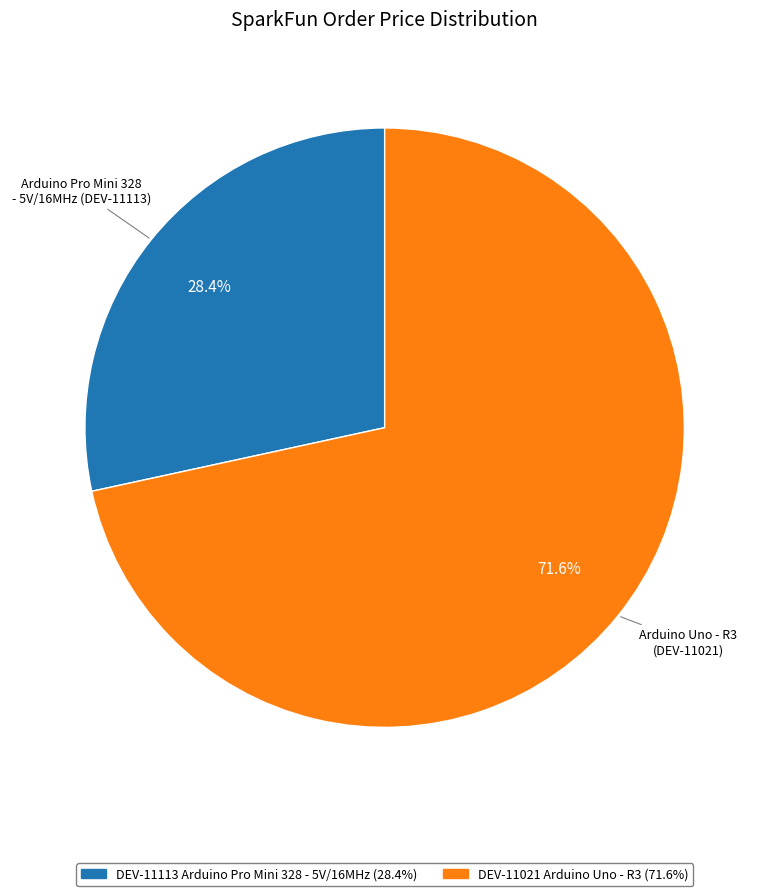

Is there any slice that represents more than half of the pie?

Yes